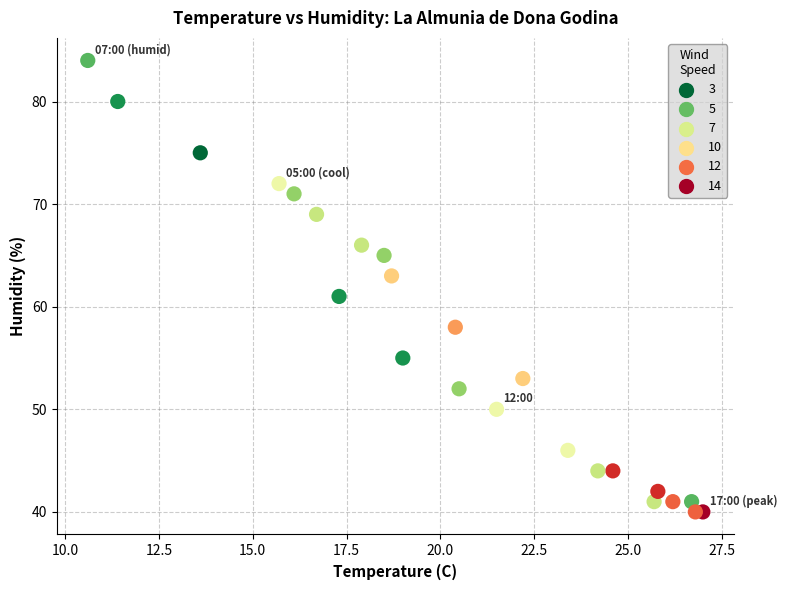

What is the range of Y values (max minus min)?

44